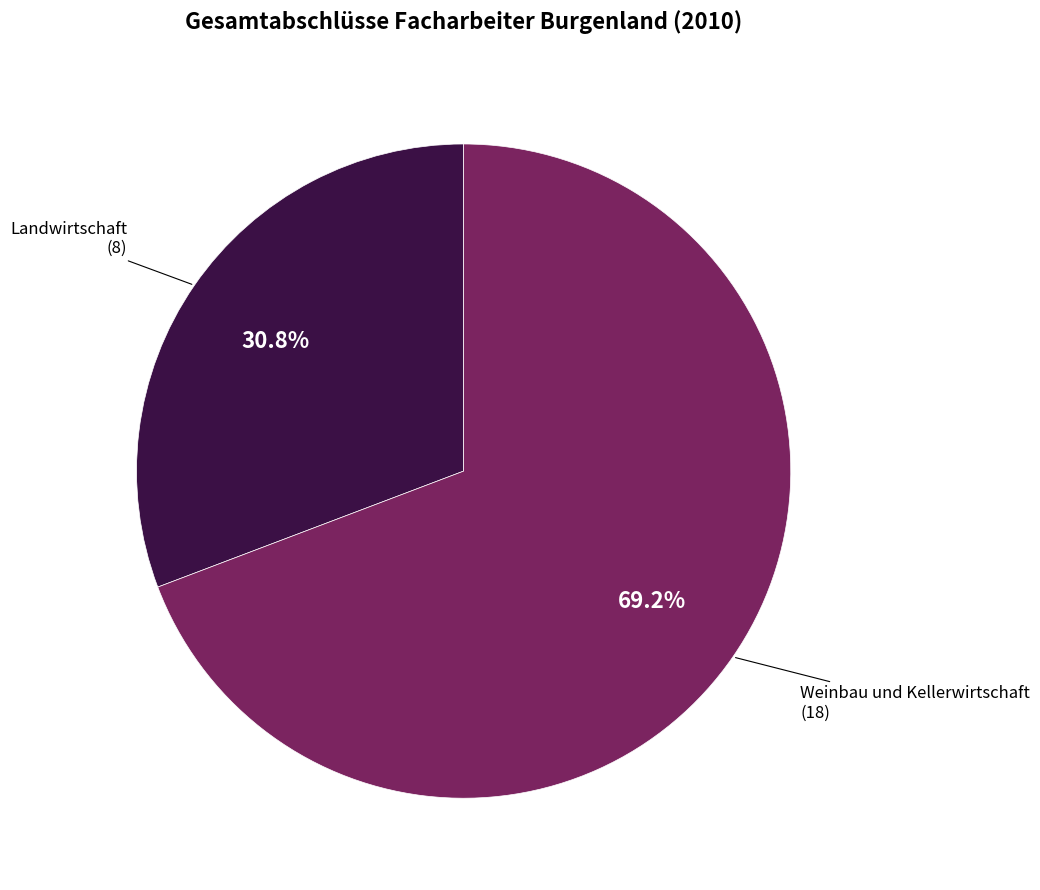

How many slices are in this pie chart?

2